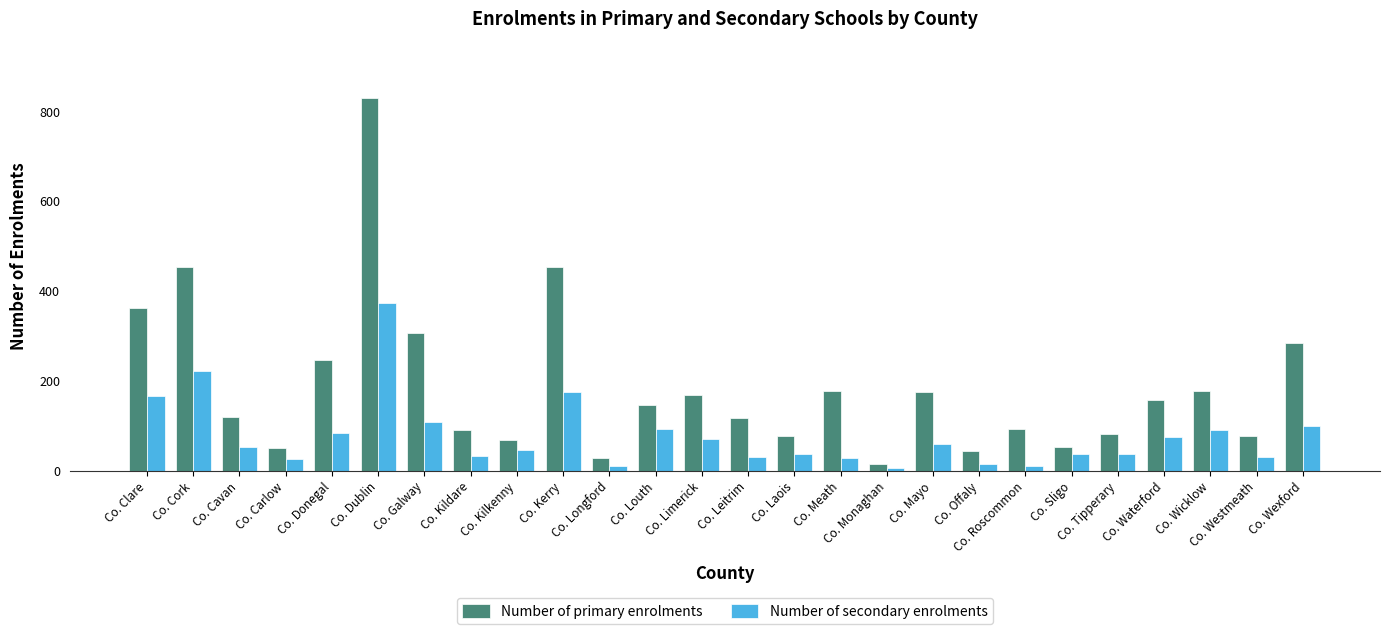

What is the label of the 15th bar from the right?

Co. Louth